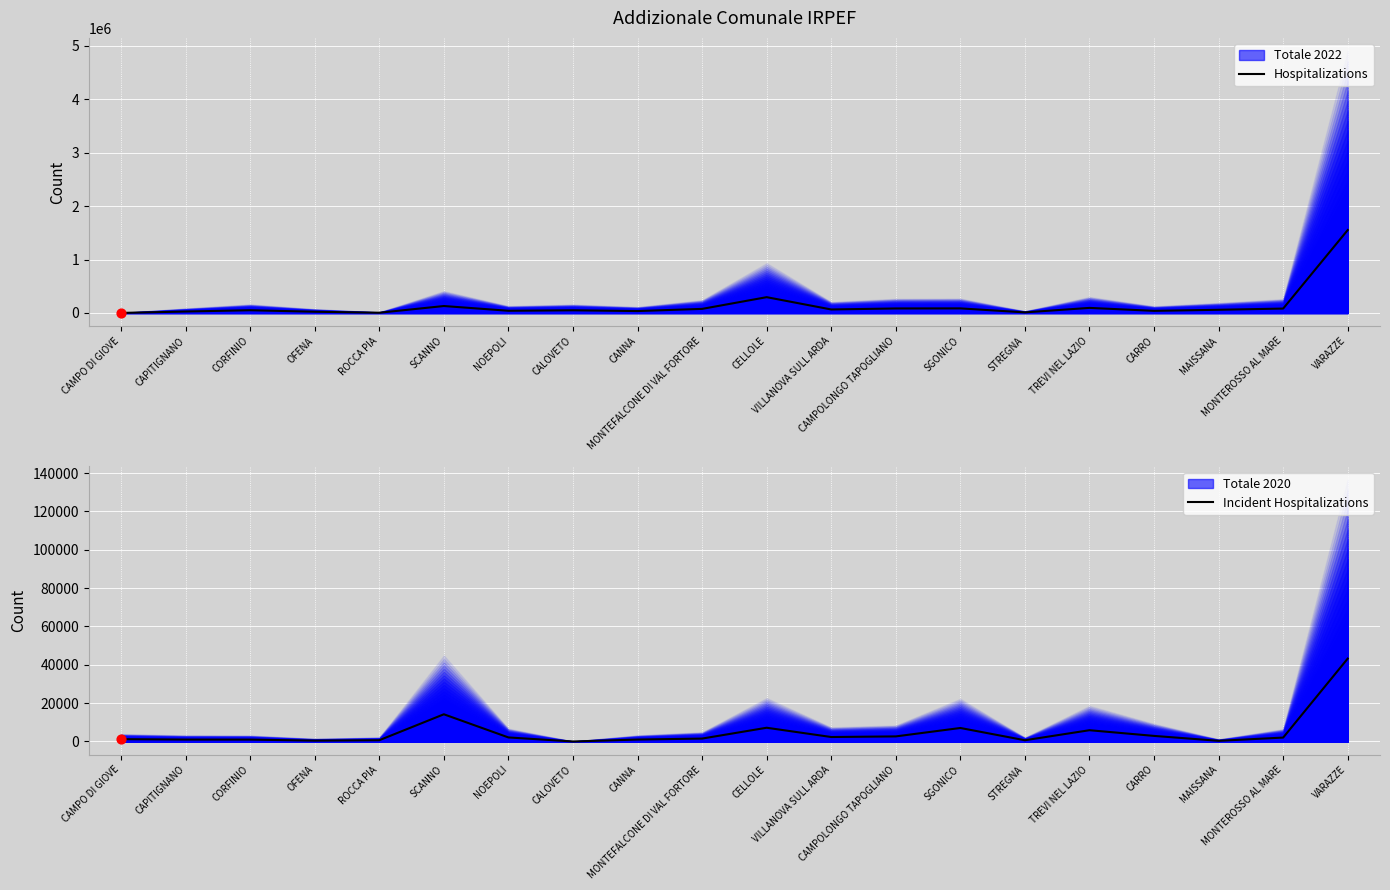

At which category is the sum across all series the highest?

VARAZZE